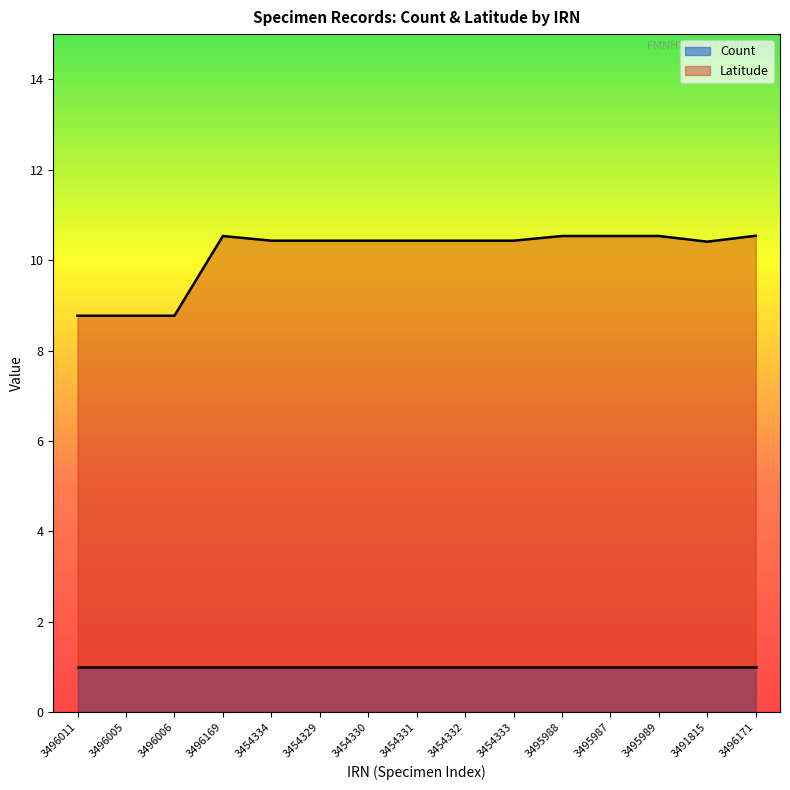

What is the greatest value displayed?

10.5